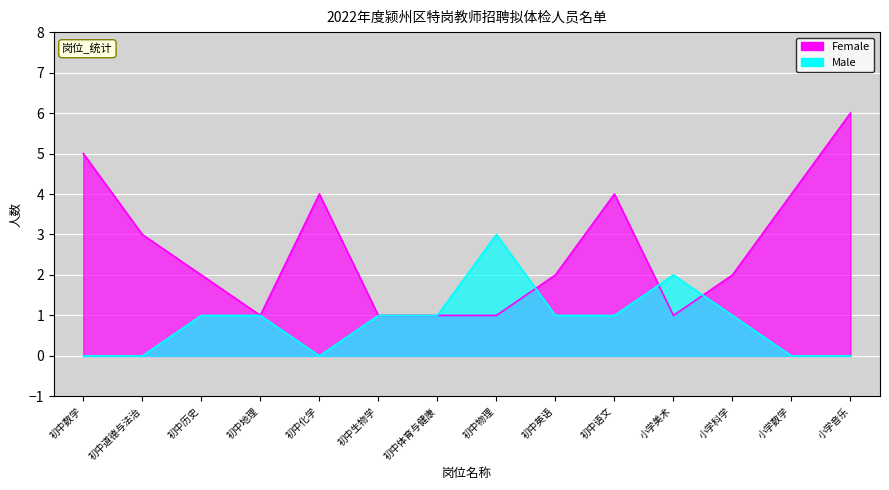

Reading left to right, extract all data points from this chart.

Female: 初中数学=5	初中道德与法治=3	初中历史=2	初中地理=1	初中化学=4	初中生物学=1	初中体育与健康=1	初中物理=1	初中英语=2	初中语文=4	小学美术=1	小学科学=2	小学数学=4	小学音乐=6
Male: 初中数学=0	初中道德与法治=0	初中历史=1	初中地理=1	初中化学=0	初中生物学=1	初中体育与健康=1	初中物理=3	初中英语=1	初中语文=1	小学美术=2	小学科学=1	小学数学=0	小学音乐=0